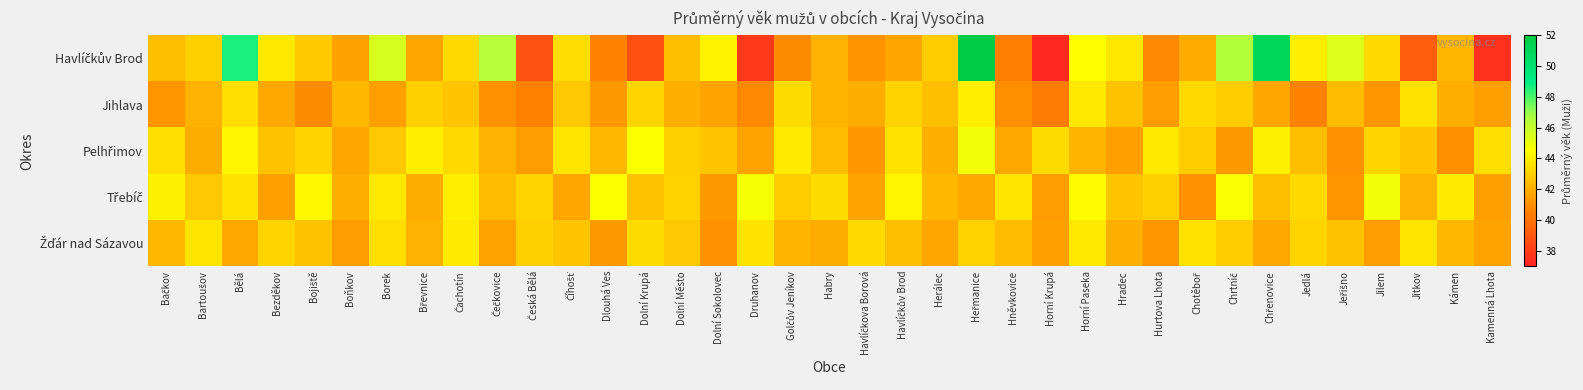

List the series in order of their peak value, lowest first.

Žďár nad Sázavou, Jihlava, Pelhřimov, Třebíč, Havlíčkův Brod